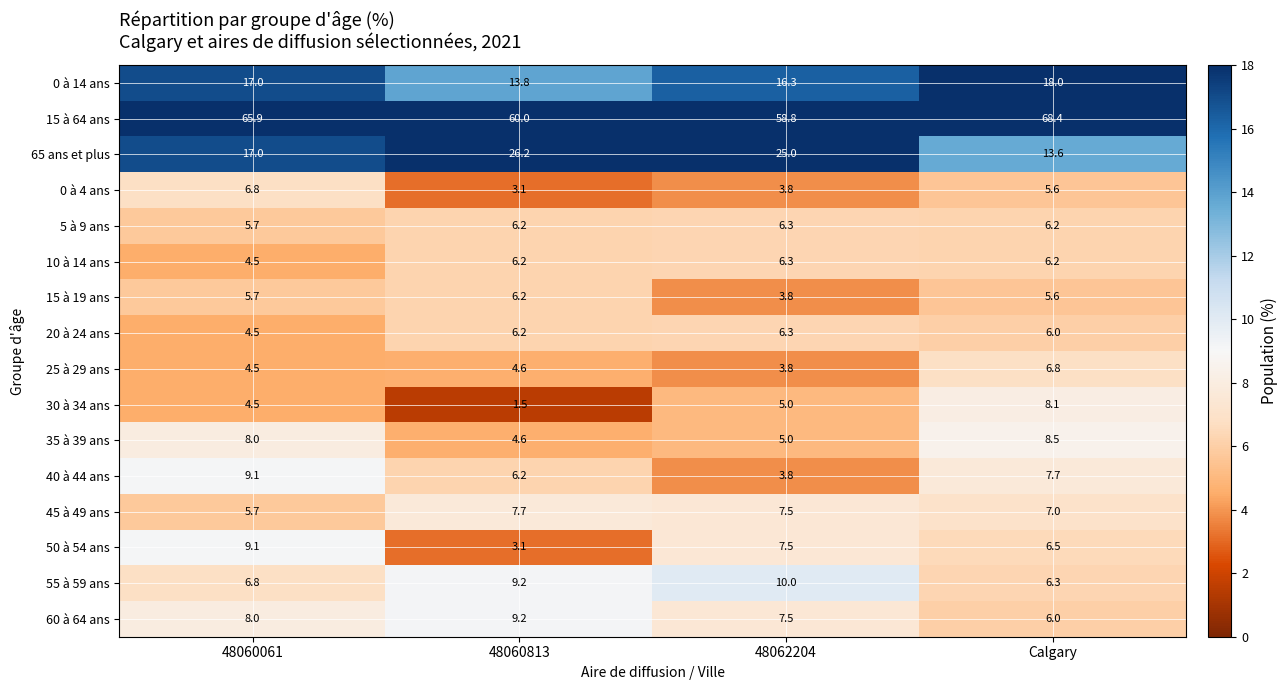

Which series changed the most between 48060061 and 48062204?

65 ans et plus